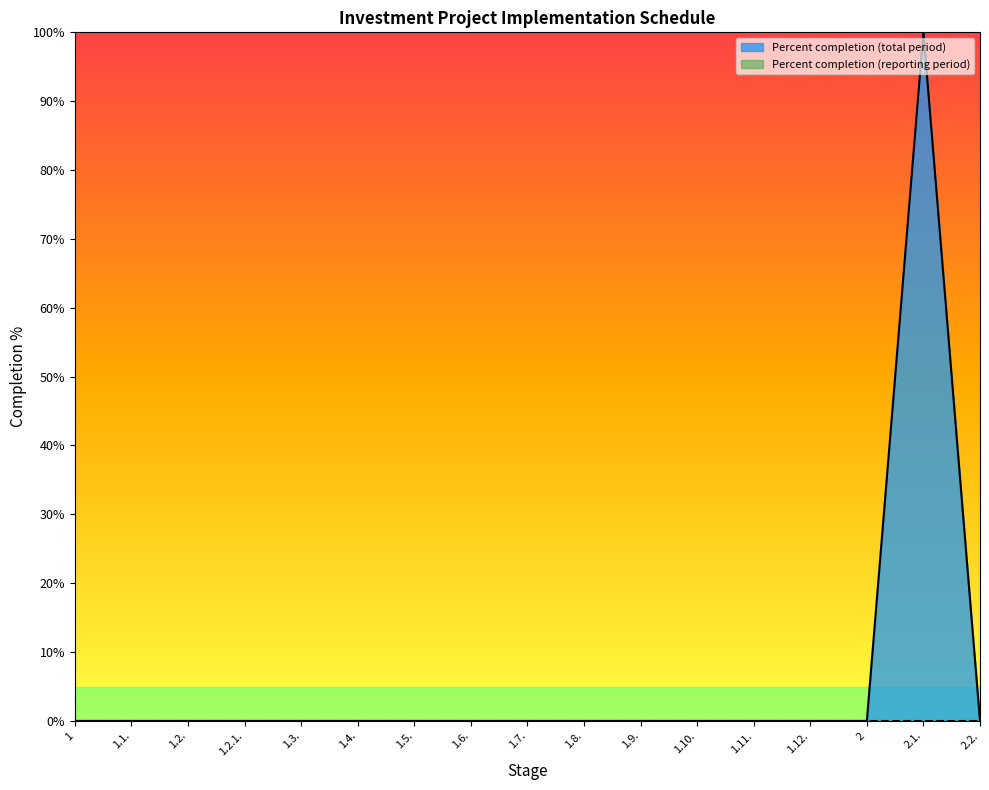

Rank the categories by value from highest to lowest.

2.1., 1, 1.1., 1.2., 1.2.1., 1.3., 1.4., 1.5., 1.6., 1.7., 1.8., 1.9., 1.10., 1.11., 1.12., 2, 2.2.